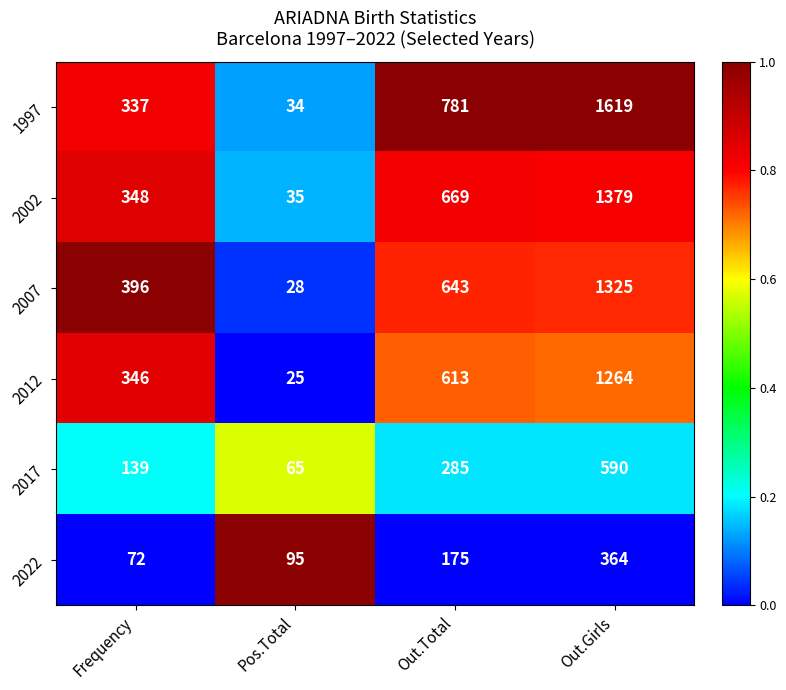

Is it true that 2017 equals 139 at Frequency?

True